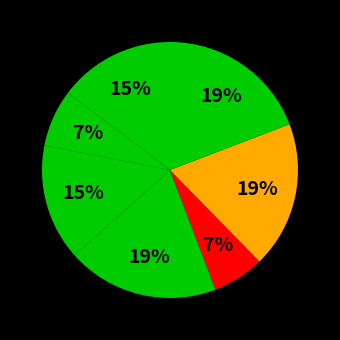

How many slices are in this pie chart?

7